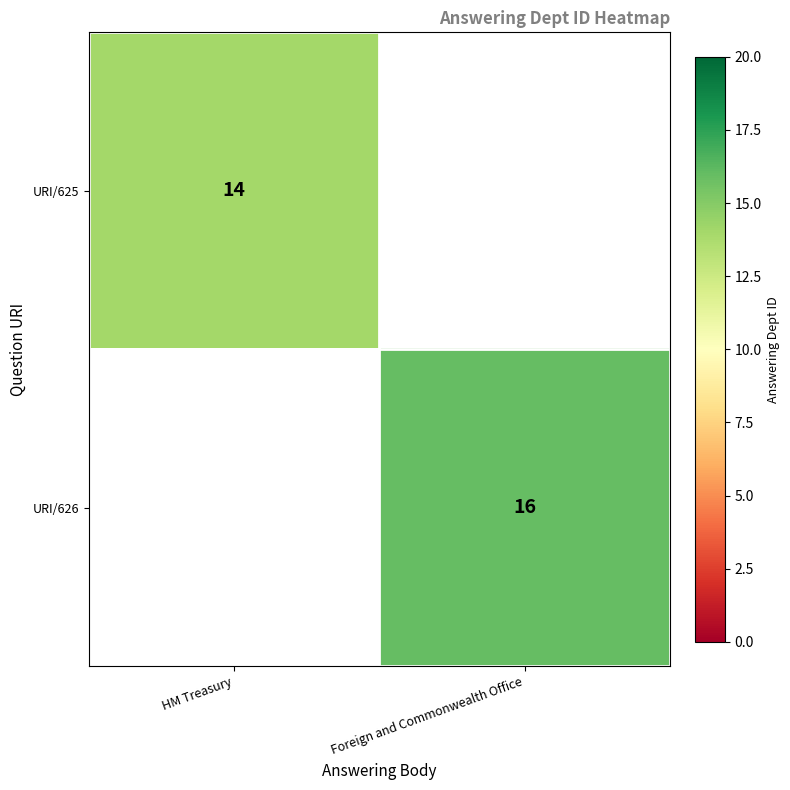

True or false: URI/626 has a value of 7 at Foreign and Commonwealth Office.

False